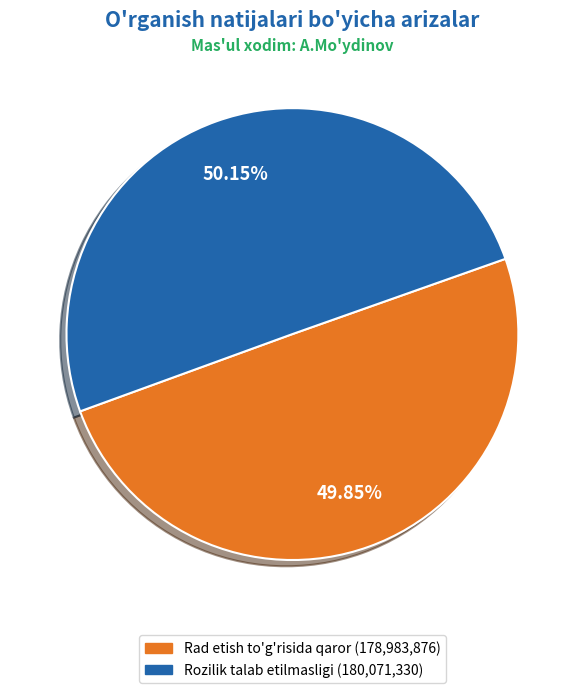

Is there a majority slice in this chart?

Yes